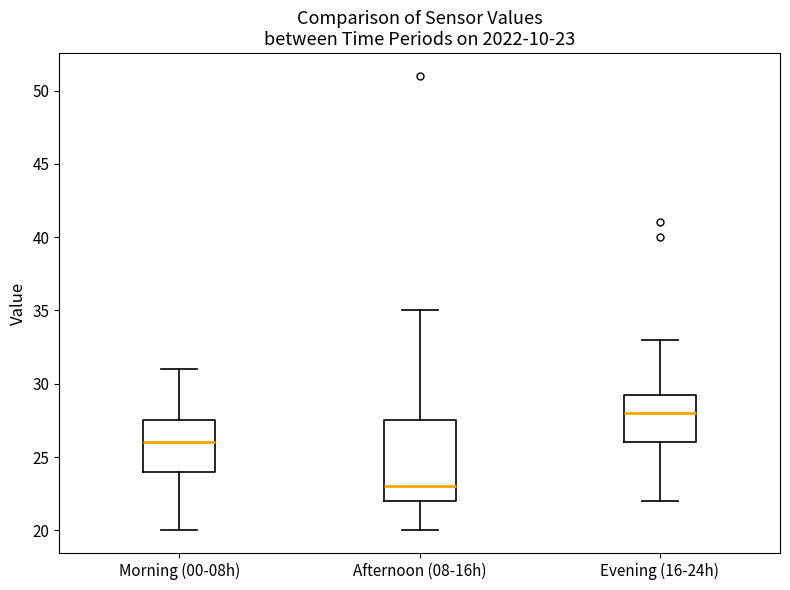

Which box has the highest median line?

Evening (16-24h)